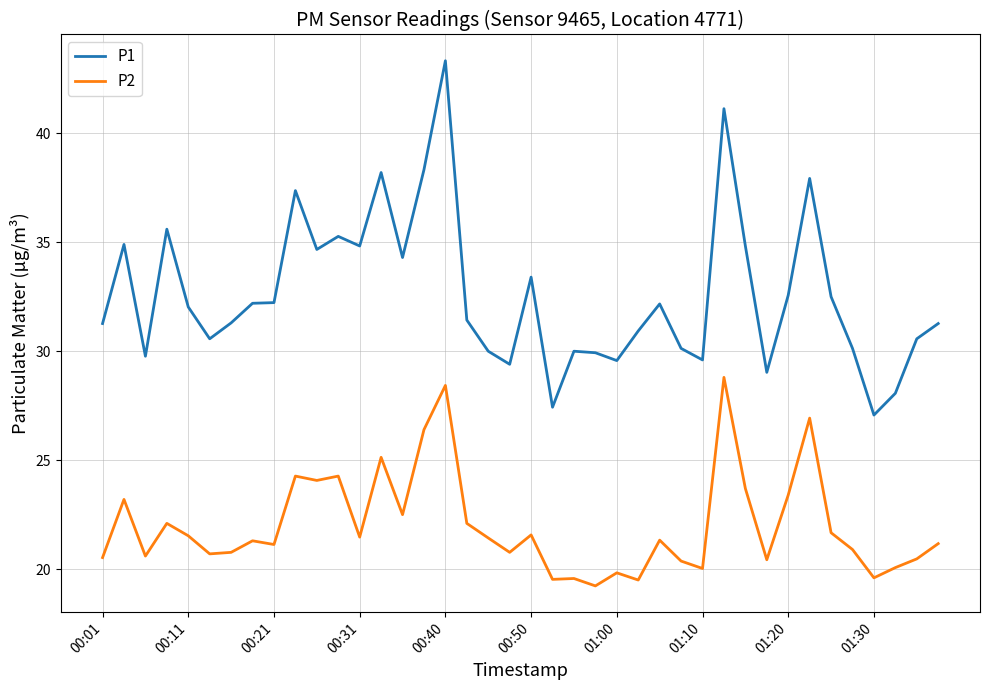

True or false: P1 and P2 intersect in this chart.

False